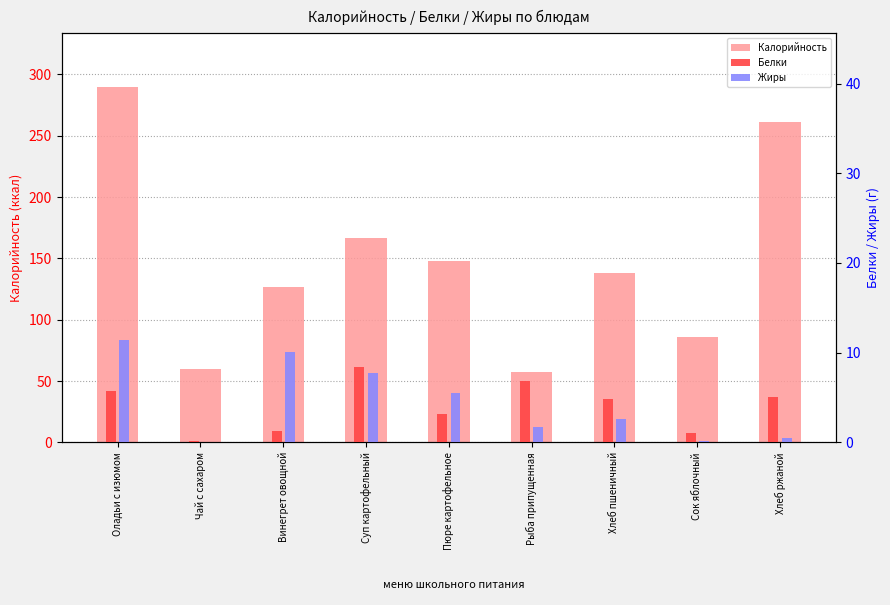

Is it true that Жиры equals 2.8 at Рыба припущенная?

False